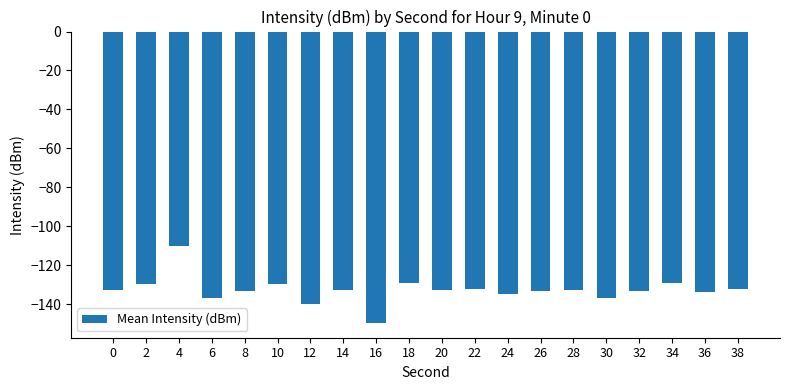

At which category does the chart reach its peak across all series?

4